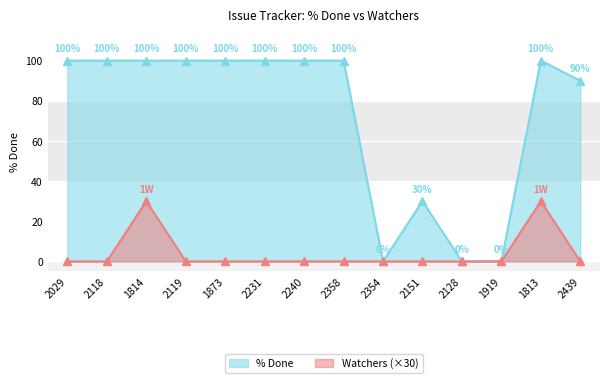

How many lines are shown in the chart?

2